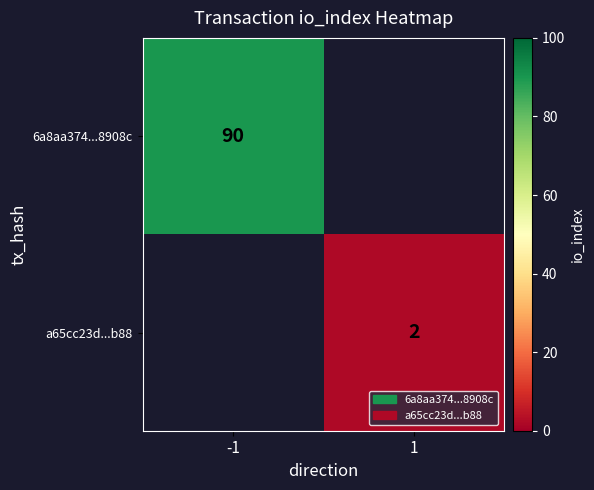

At how many categories does at least one series exceed 86?

1